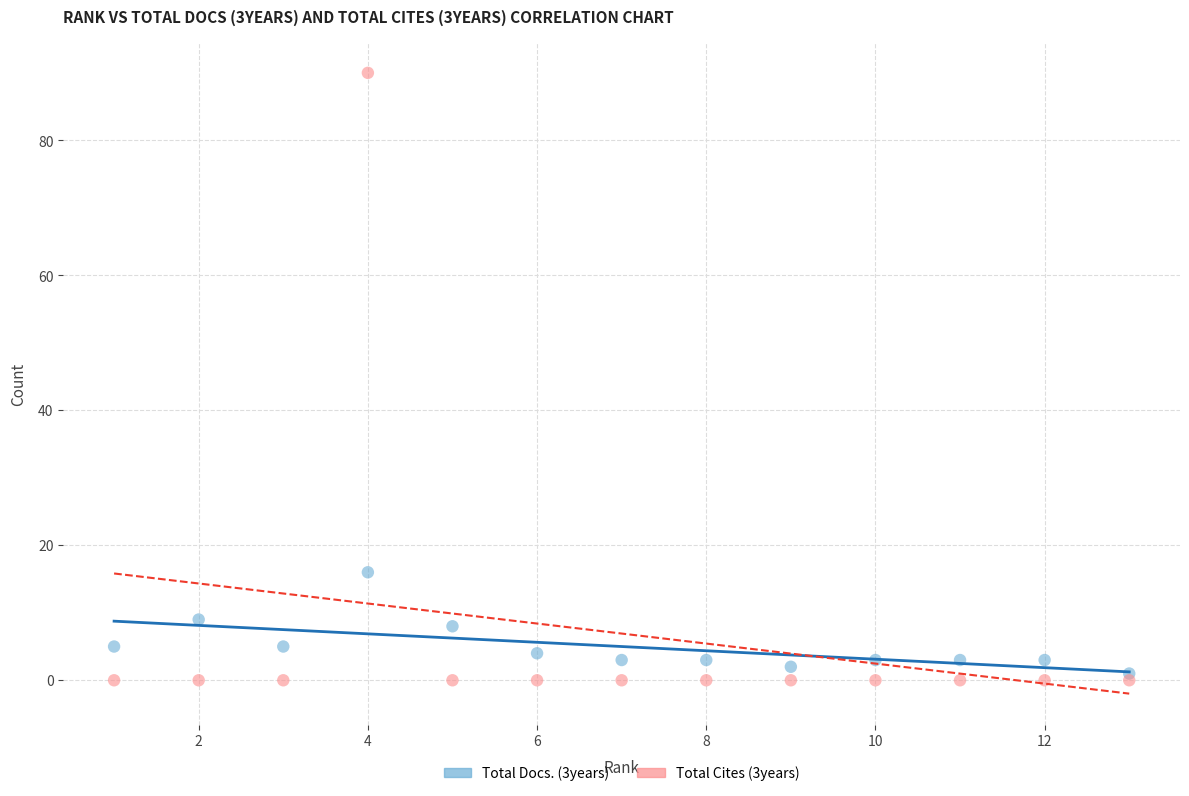

Which series contains the lowest Y value?

Total Cites (3years)